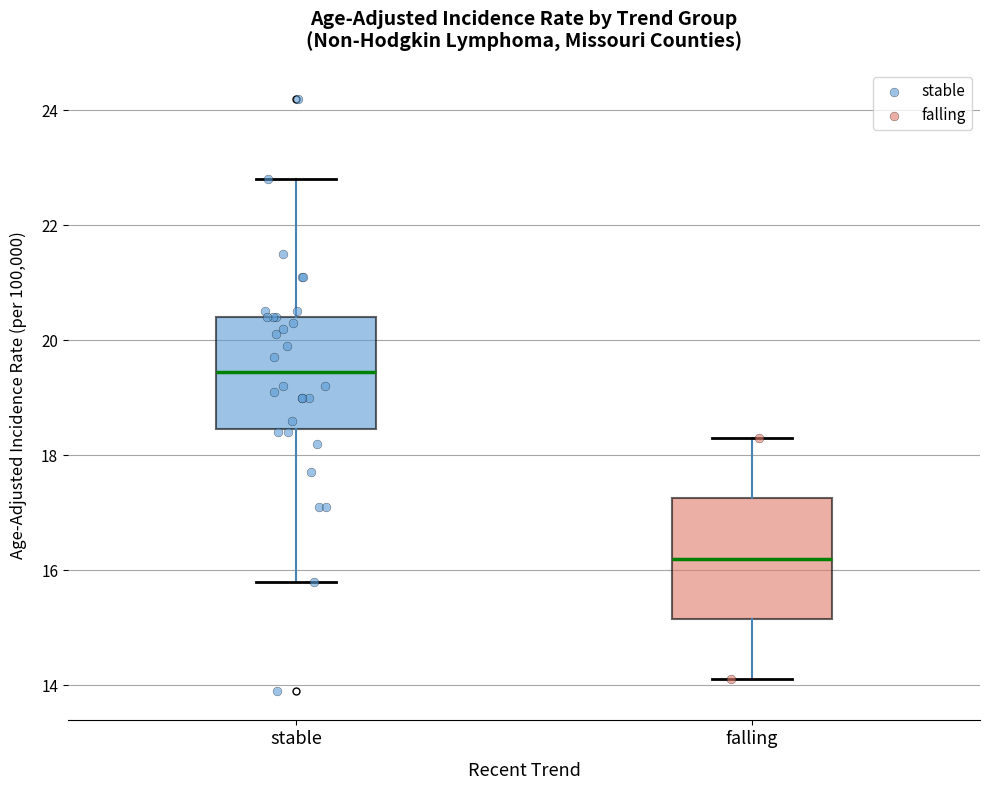

Reading left to right, transcribe this box plot: for each box, give where its median line is, the range the box spans, and where its two whiskers end, as read against the y-axis. The values are not printed on the chart, so give them approximately, as read against the axis.

stable: median 19.4, box 18.4 to 20.4, whiskers 15.8 to 22.8
falling: median 16.2, box 15.2 to 17.2, whiskers 14.2 to 18.4